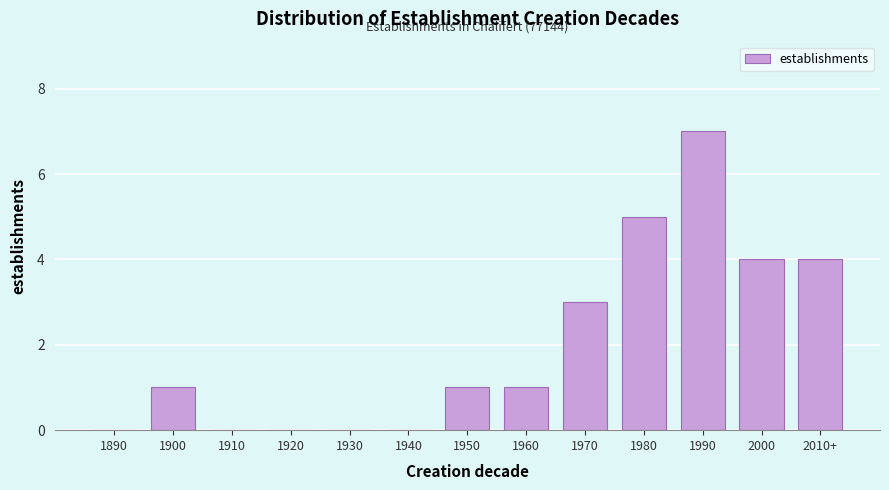

Reading left to right, list all the values displayed in this chart.

1890=0	1900=1	1910=0	1920=0	1930=0	1940=0	1950=1	1960=1	1970=3	1980=5	1990=7	2000=4	2010+=4